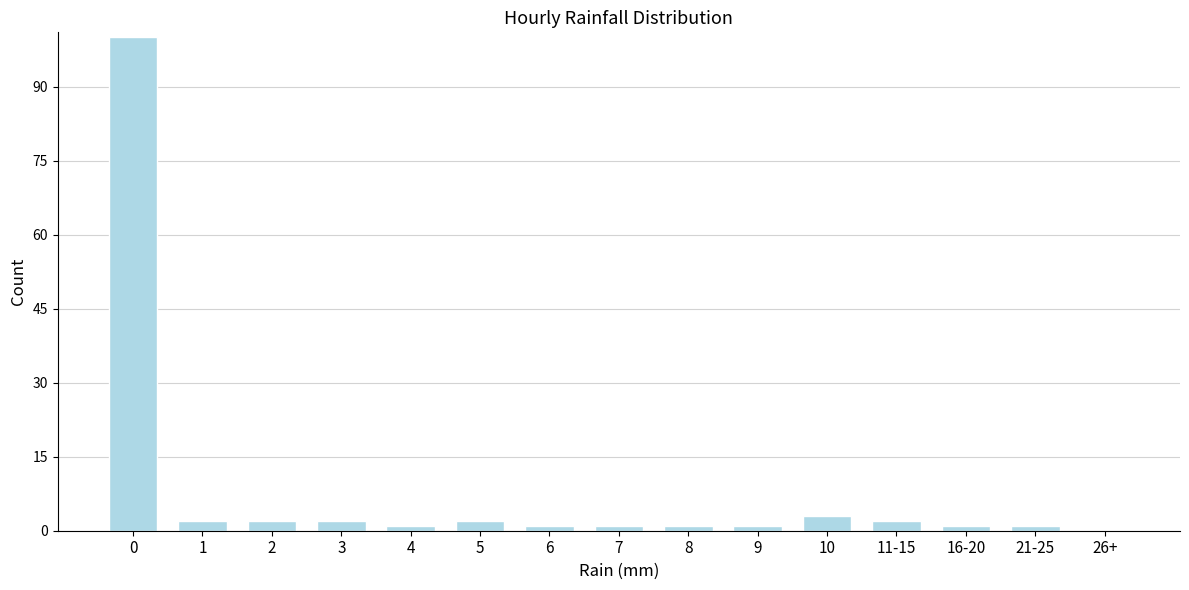

Reading left to right, transcribe all the data shown in this chart.

0=100	1=2	2=2	3=2	4=1	5=2	6=1	7=1	8=1	9=1	10=3	11-15=2	16-20=1	21-25=1	26+=0